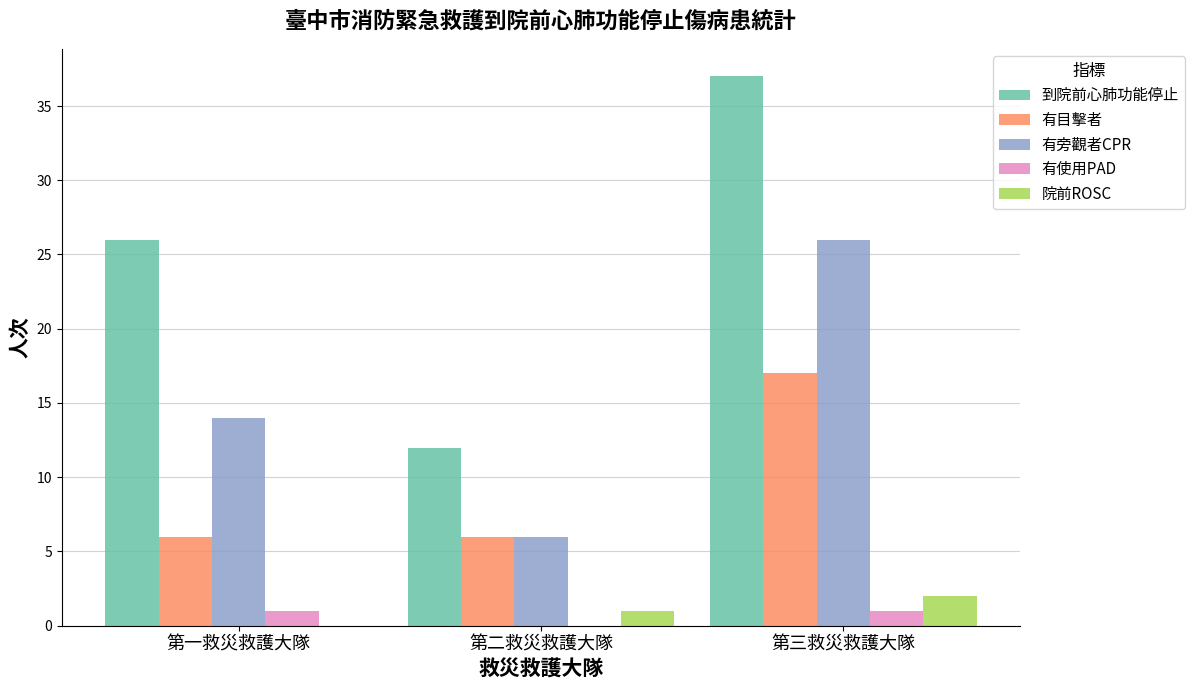

At which category is the sum across all series the highest?

第三救災救護大隊